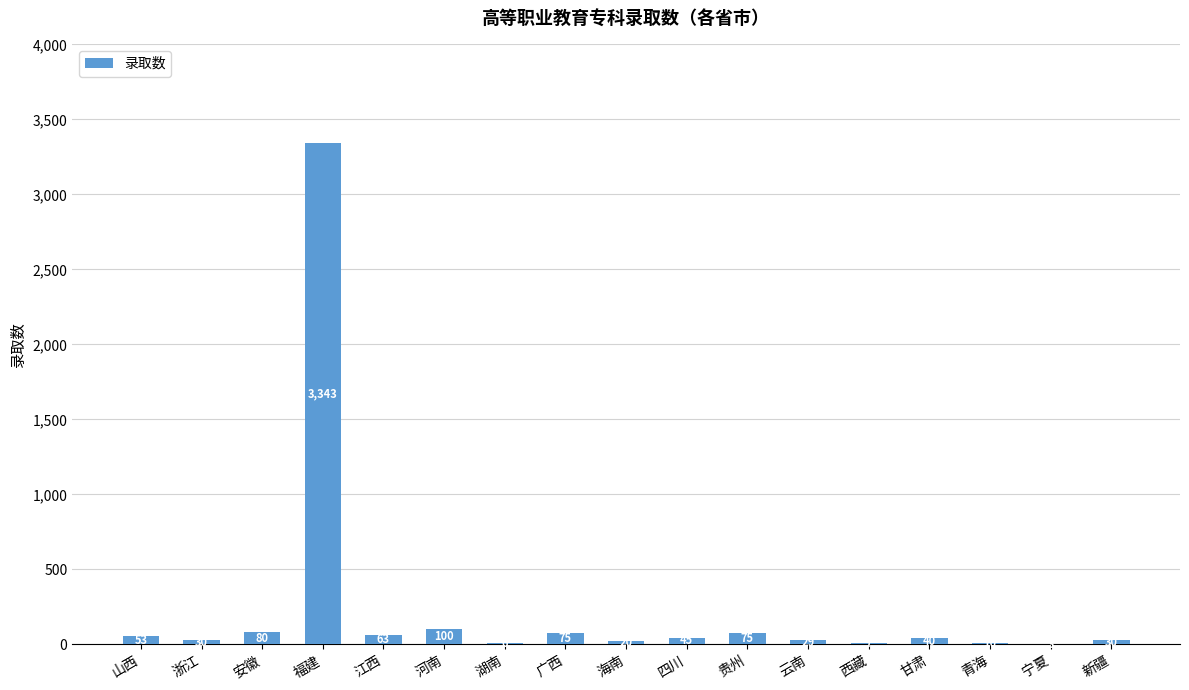

What is the sum of the values at 浙江 and 福建?

3373